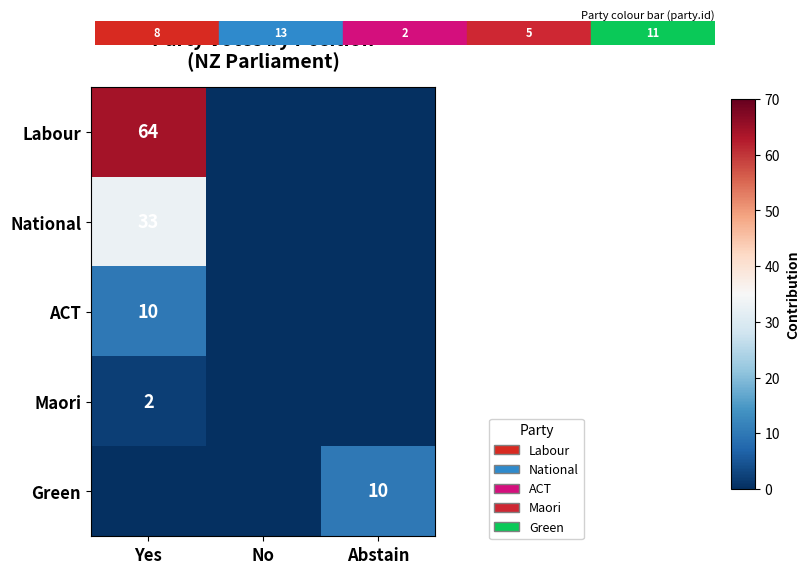

Is it true that Green equals 10 at Abstain?

True